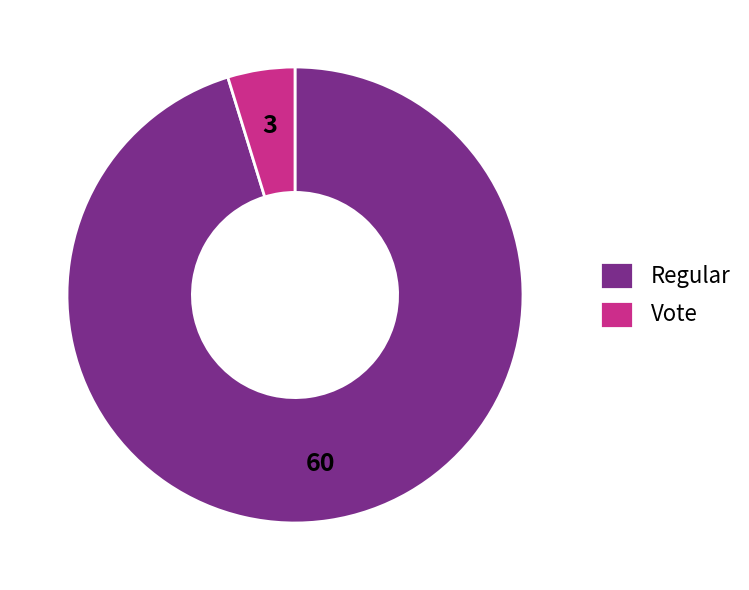

Which slice is the largest?

Regular